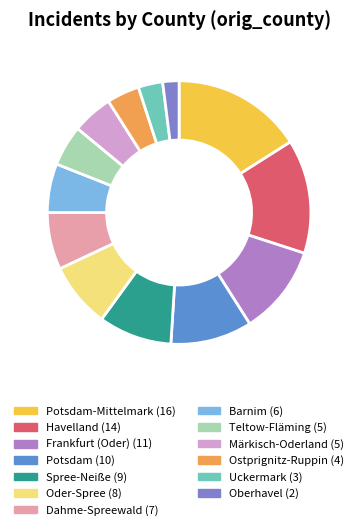

Is there any slice that represents more than half of the pie?

No